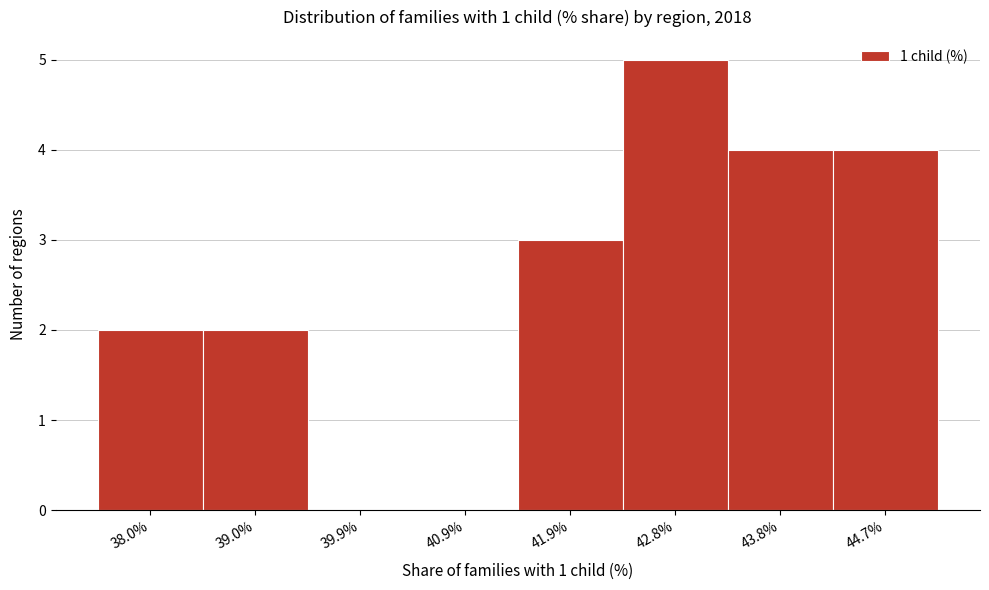

Reading left to right, list all the values displayed in this chart.

38.0%=2	39.0%=2	39.9%=0	40.9%=0	41.9%=3	42.8%=5	43.8%=4	44.7%=4